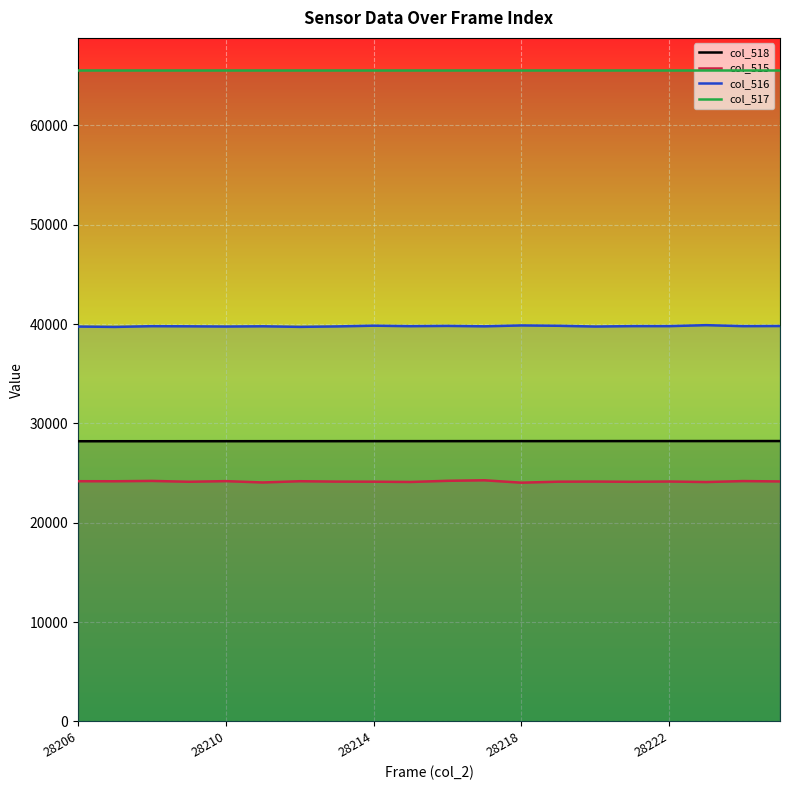

Which series has the largest total across all categories?

col_517